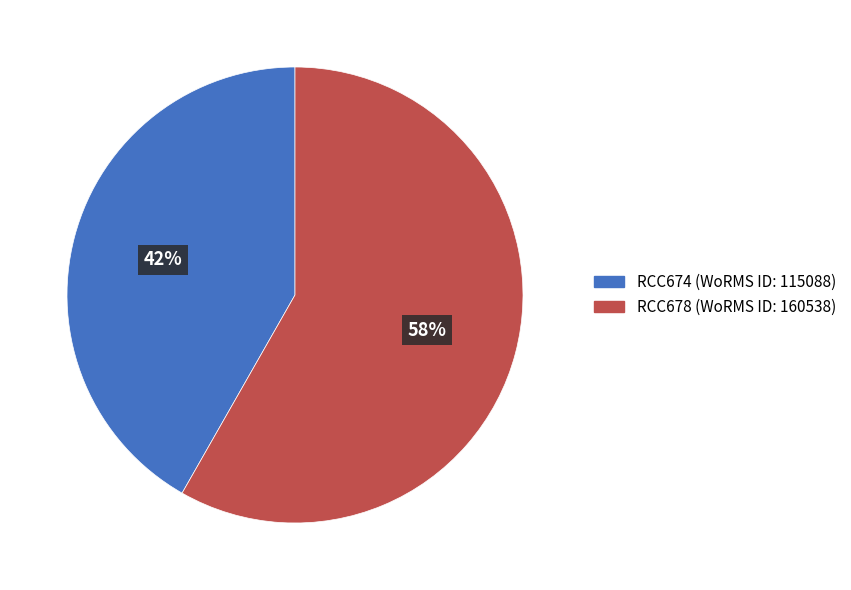

Rank the categories by value from lowest to highest.

RCC674, RCC678